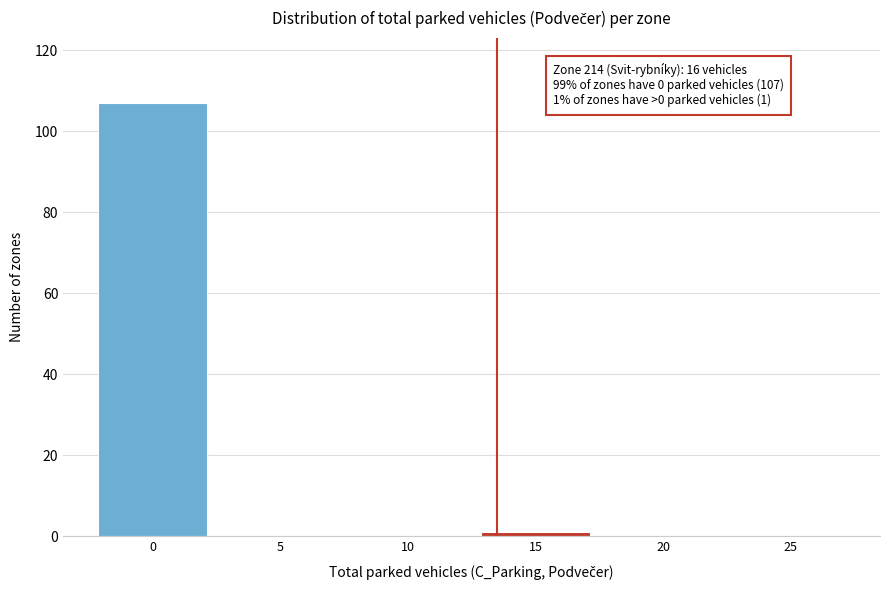

Reading left to right, transcribe all the data shown in this chart.

0=107	5=0	10=0	15=1	20=0	25=0